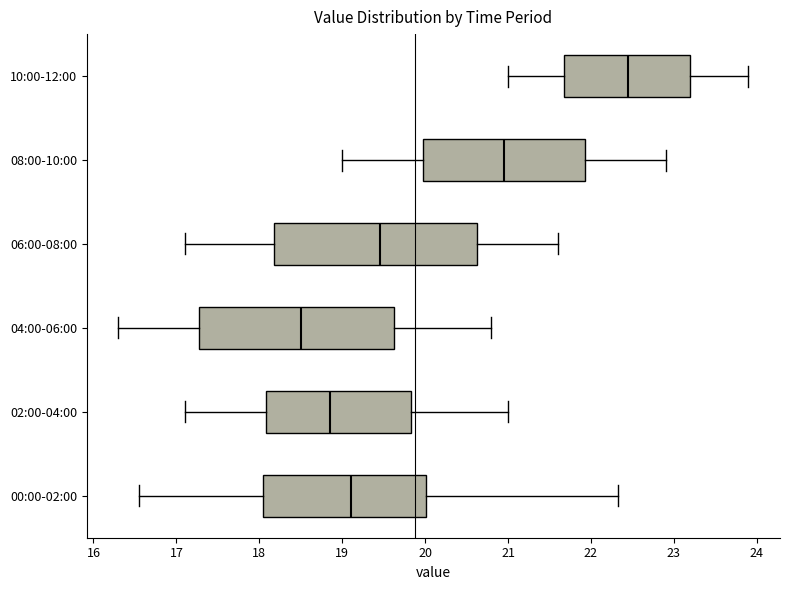

Reading bottom to top, transcribe this box plot: for each box, give where its median line is, the range the box spans, and where its two whiskers end, as read against the x-axis. The values are not printed on the chart, so give them approximately, as read against the axis.

00:00-02:00: median 19.1, box 18.1 to 20.0, whiskers 16.6 to 22.3
02:00-04:00: median 18.9, box 18.1 to 19.8, whiskers 17.1 to 21.0
04:00-06:00: median 18.5, box 17.3 to 19.6, whiskers 16.3 to 20.8
06:00-08:00: median 19.5, box 18.2 to 20.6, whiskers 17.1 to 21.6
08:00-10:00: median 21.0, box 20.0 to 21.9, whiskers 19.0 to 22.9
10:00-12:00: median 22.5, box 21.7 to 23.2, whiskers 21.0 to 23.9